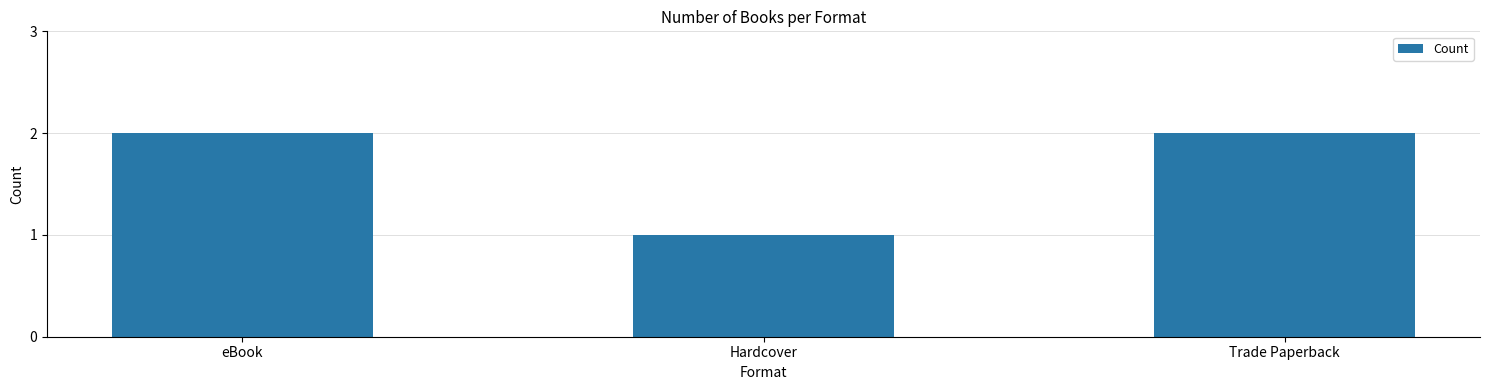

What is the ratio of the value at Trade Paperback to the value at Hardcover?

2.0